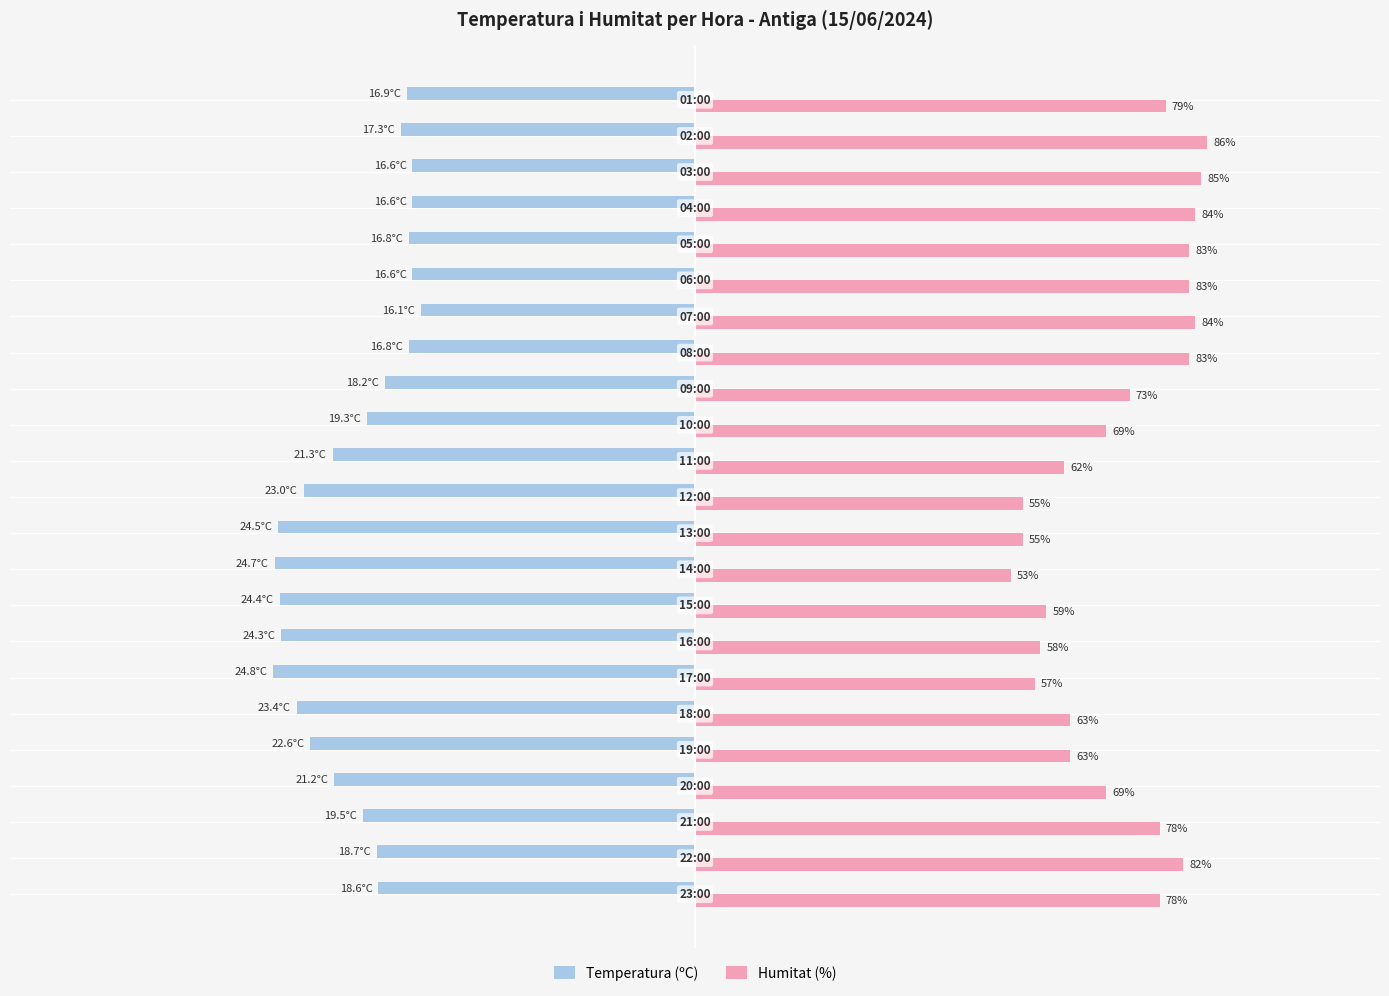

Which series has the widest spread of values?

Humitat (%)